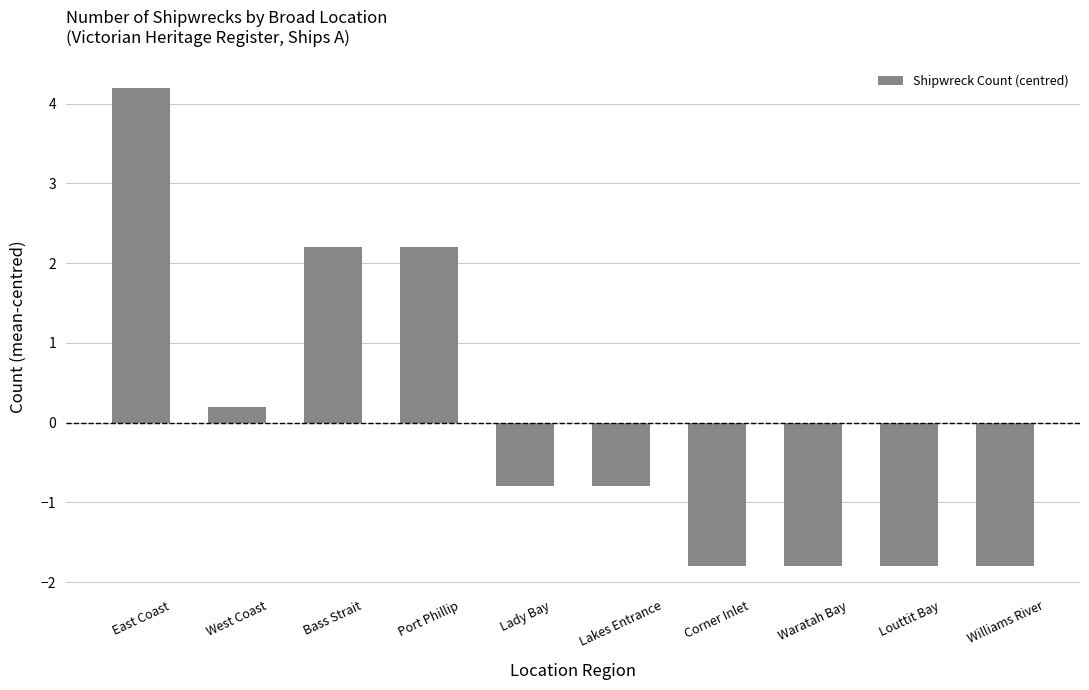

What is the change in value from Bass Strait to Waratah Bay?

-4.0